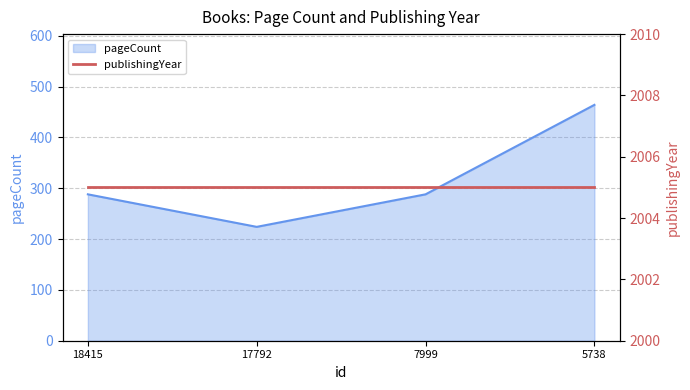

What is the maximum value shown in the chart?

464